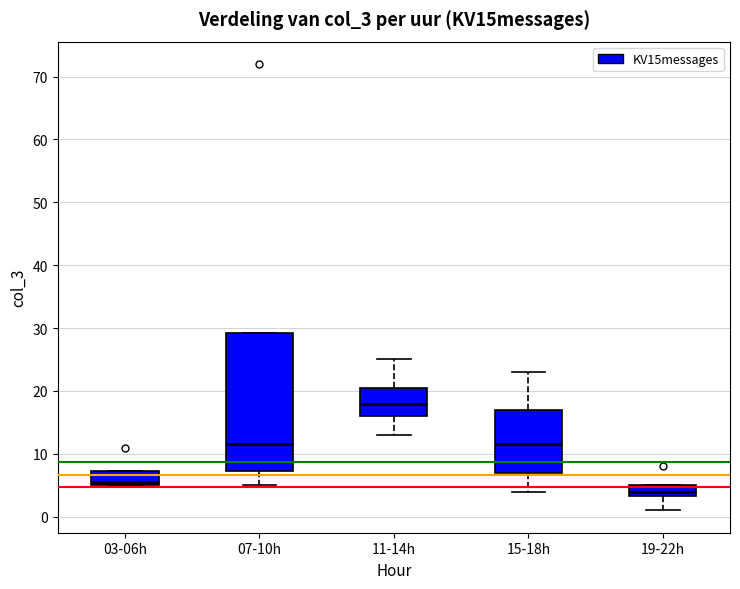

Reading left to right, transcribe this box plot: for each box, give where its median line is, the range the box spans, and where its two whiskers end, as read against the y-axis. The values are not printed on the chart, so give them approximately, as read against the axis.

03-06h: median 6, box 5 to 7, whiskers 5 to 7
07-10h: median 12, box 7 to 29, whiskers 5 to 29
11-14h: median 18, box 16 to 21, whiskers 13 to 25
15-18h: median 12, box 7 to 17, whiskers 4 to 23
19-22h: median 4, box 3 to 5, whiskers 1 to 5